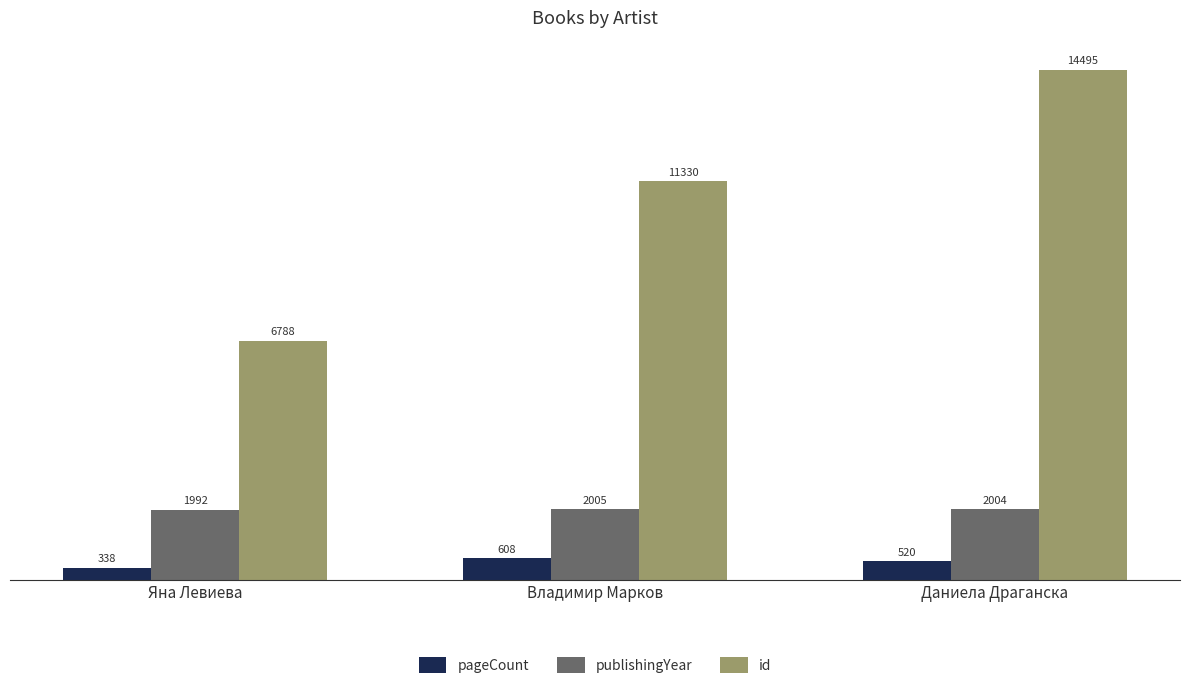

What position from the left is Даниела Драганска?

3